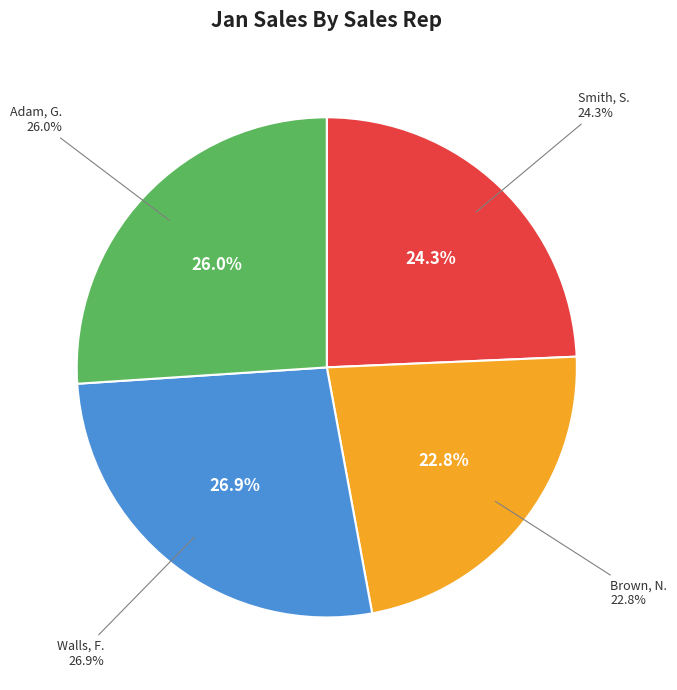

Approximately how many times larger is the value at Smith, S. compared to Brown, N.?

1.1